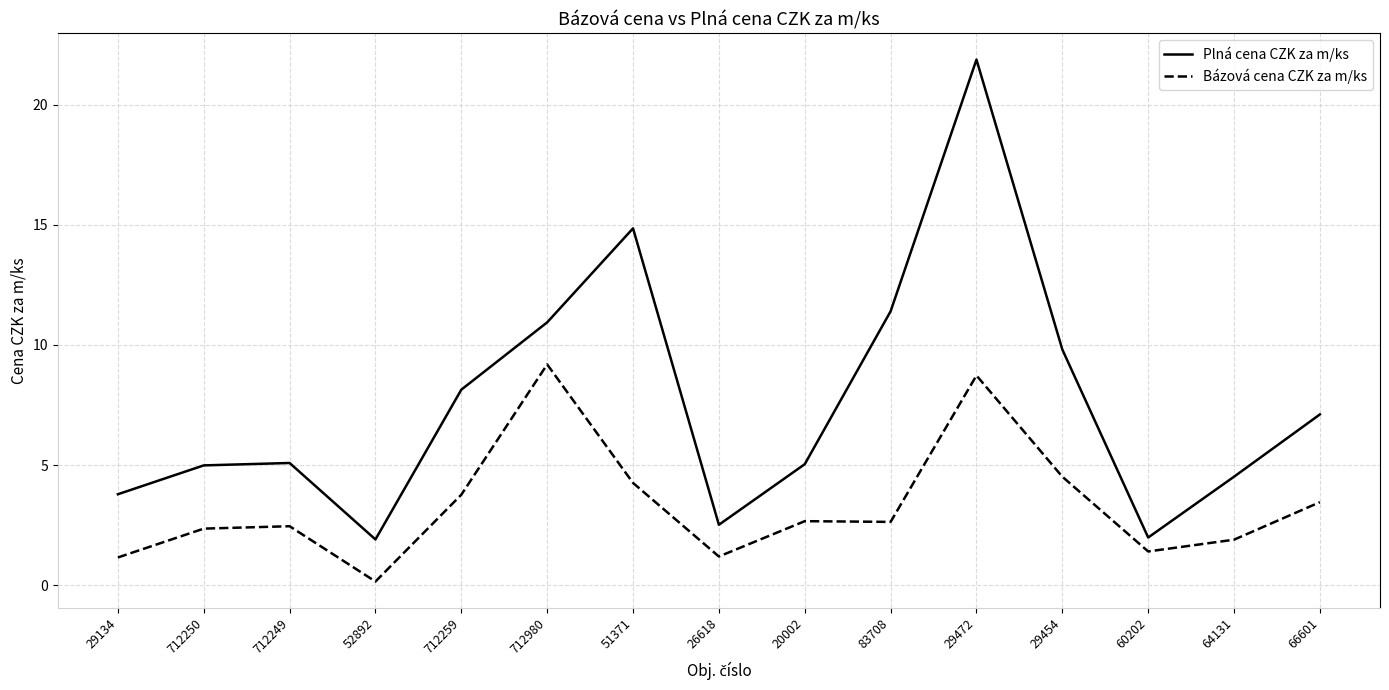

Which series has the widest spread of values?

Plná cena CZK za m/ks